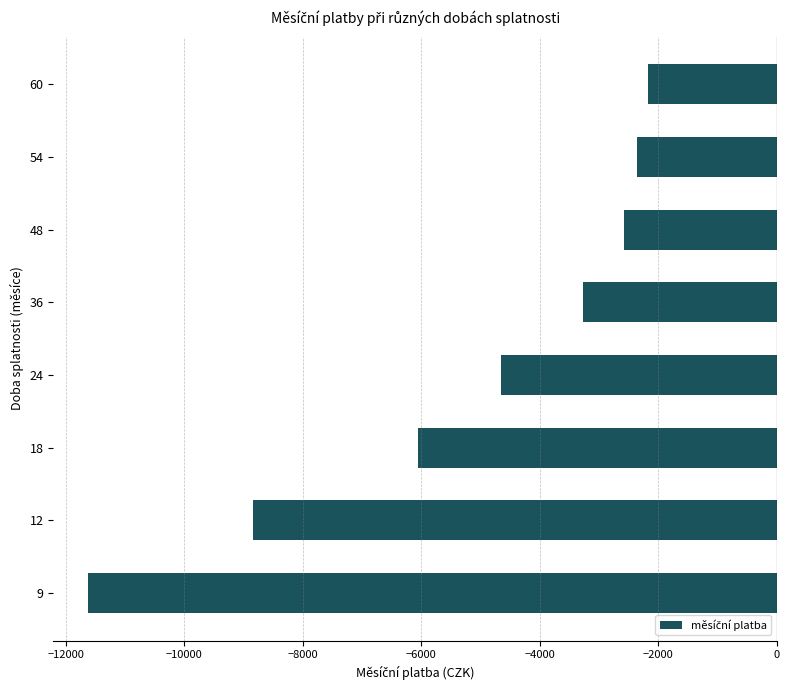

Reading bottom to top, extract all data points from this chart.

-11626.6	-8838.2	-6051.9	-4660.8	-3273.9	-2584.6	-2356.1	-2174.2